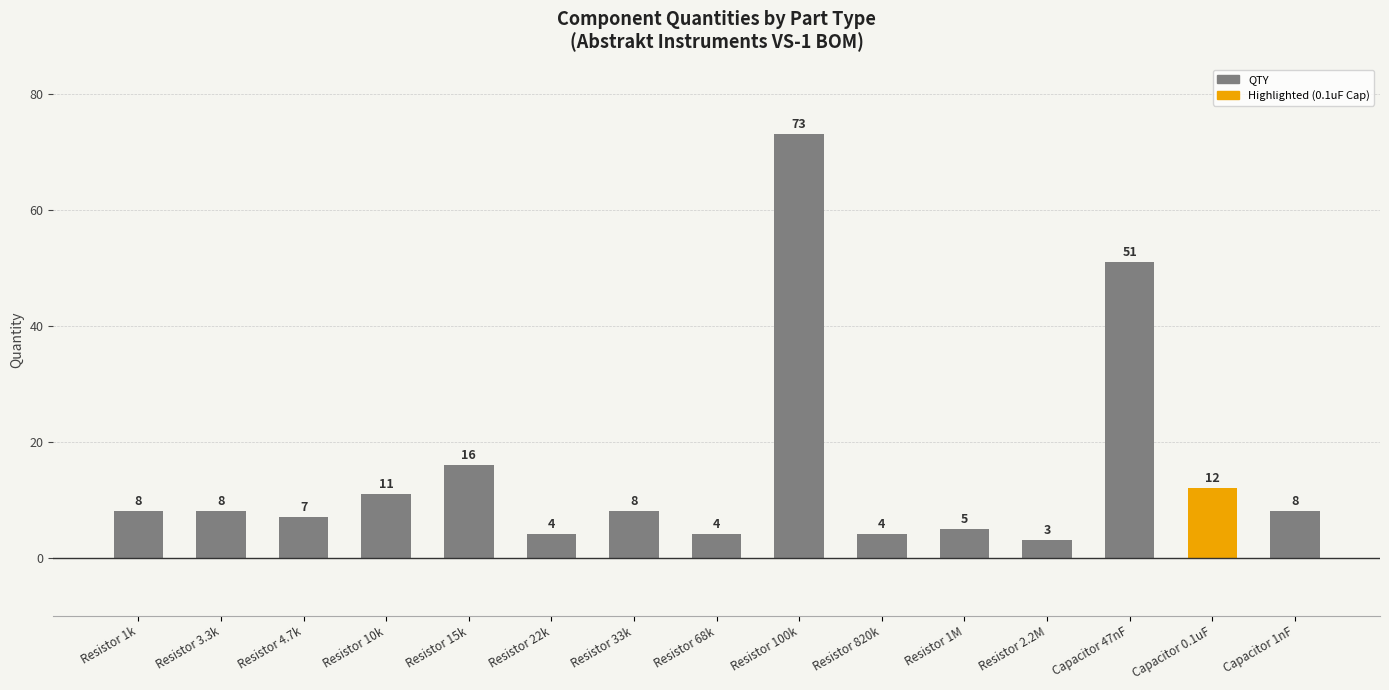

What is the difference between the maximum and minimum values?

70